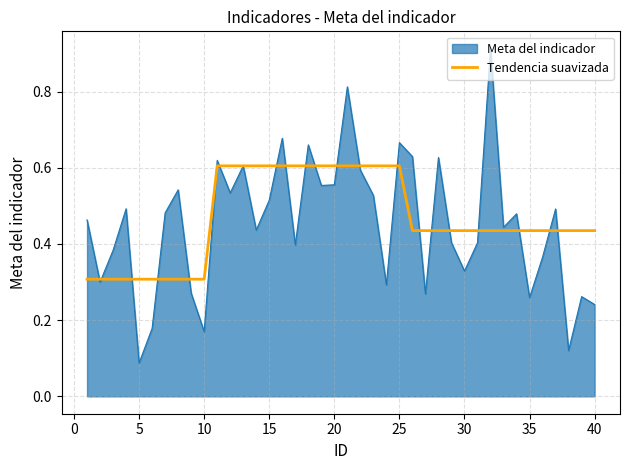

Which series has the widest spread of values?

Meta del indicador